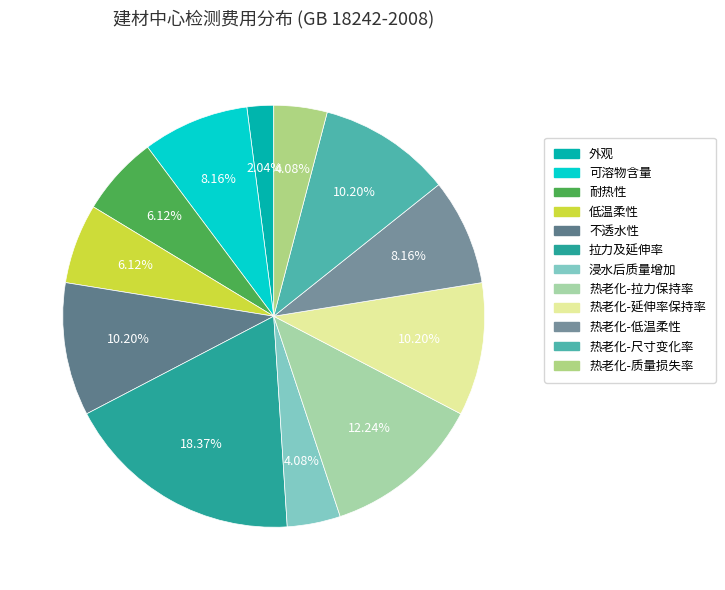

True or false: 热老化-尺寸变化率 accounts for 10% of the total.

True